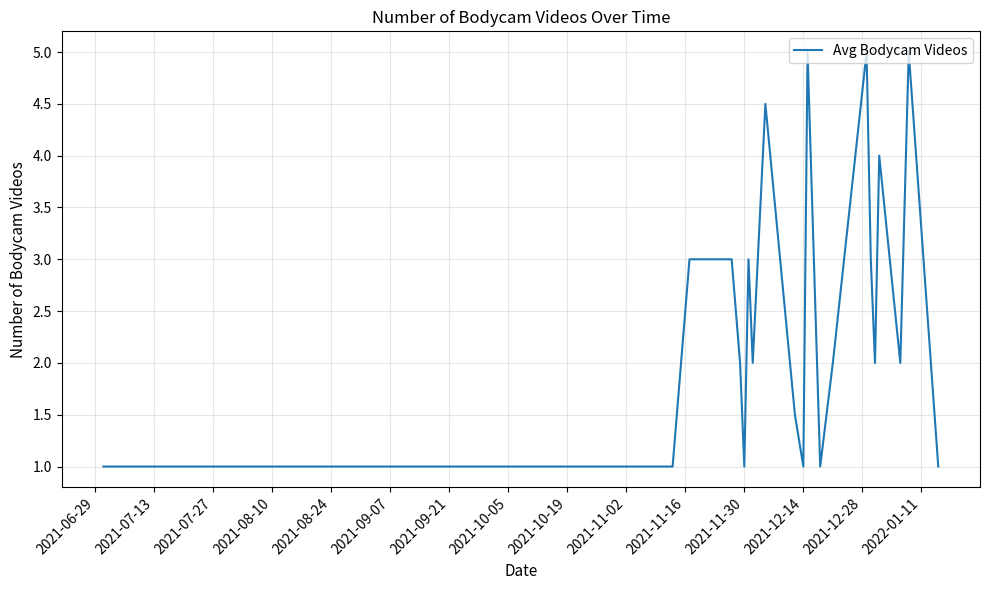

What is the difference between the maximum and minimum values?

4.0